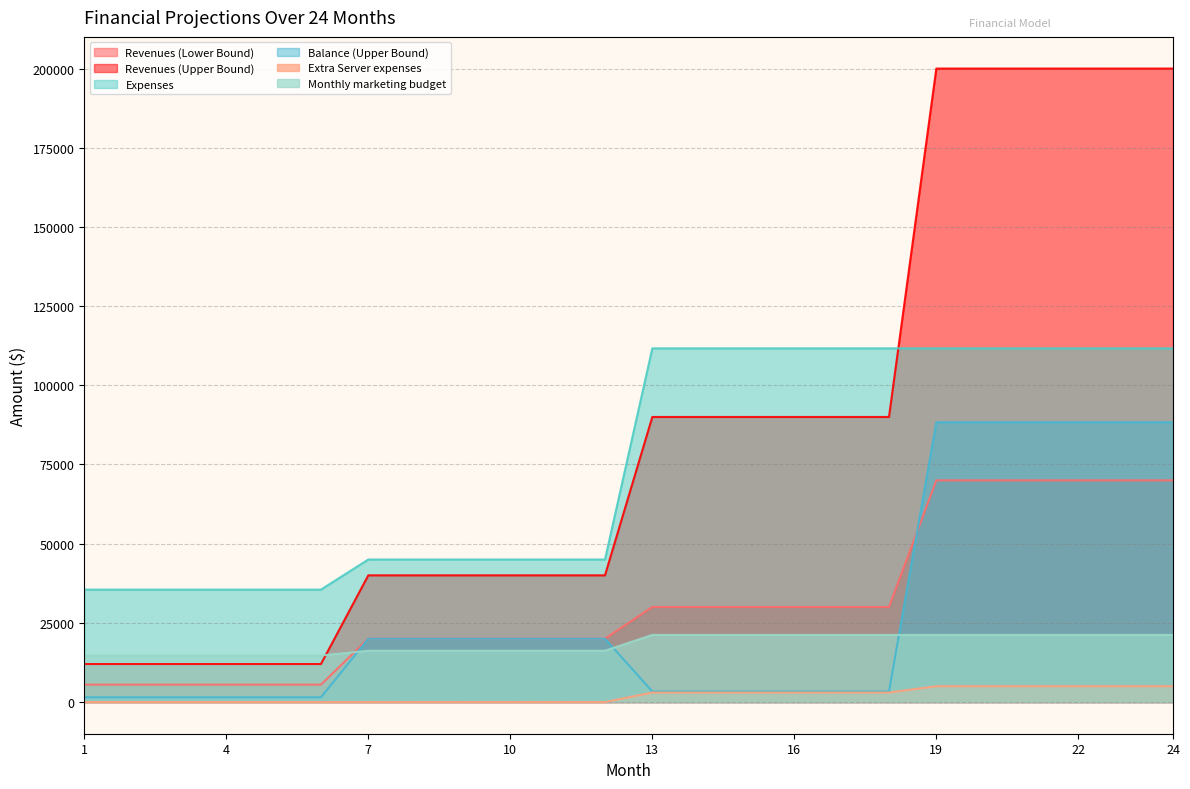

At which label does Balance (Upper Bound) reach its peak?

19